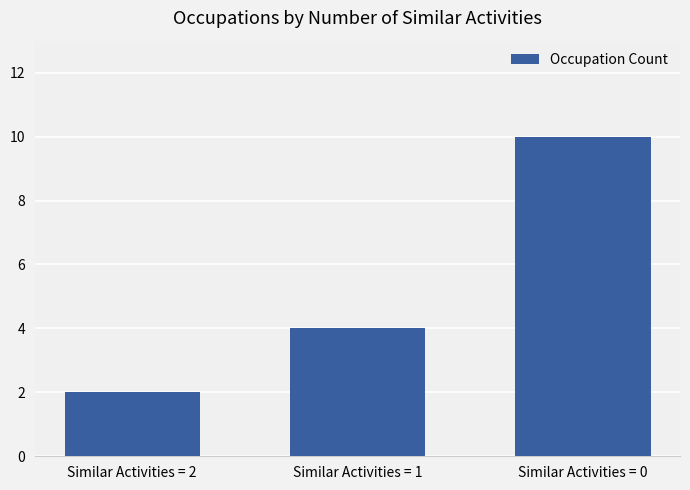

Does the chart contain stacked bars?

No